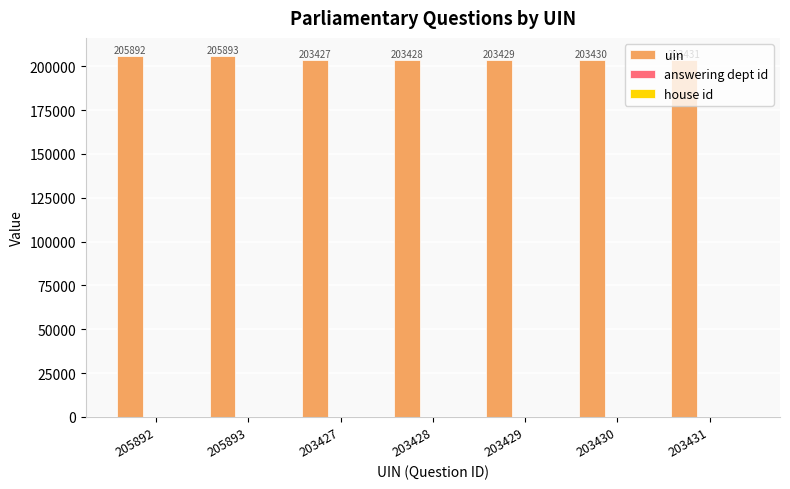

What is the sum of all uin values?

1428930